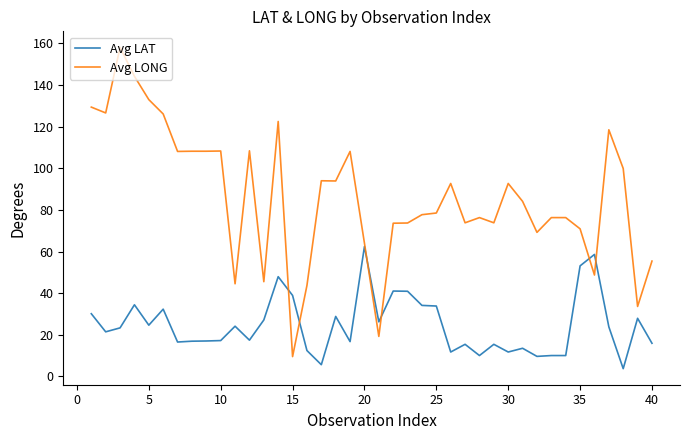

What is the average value of the Avg LONG series?

86.2